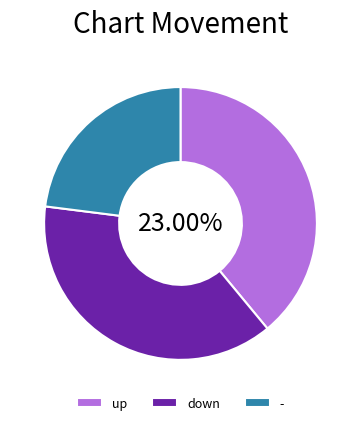

To the nearest percent, what is the difference between the largest and smallest slice percentages?

16%